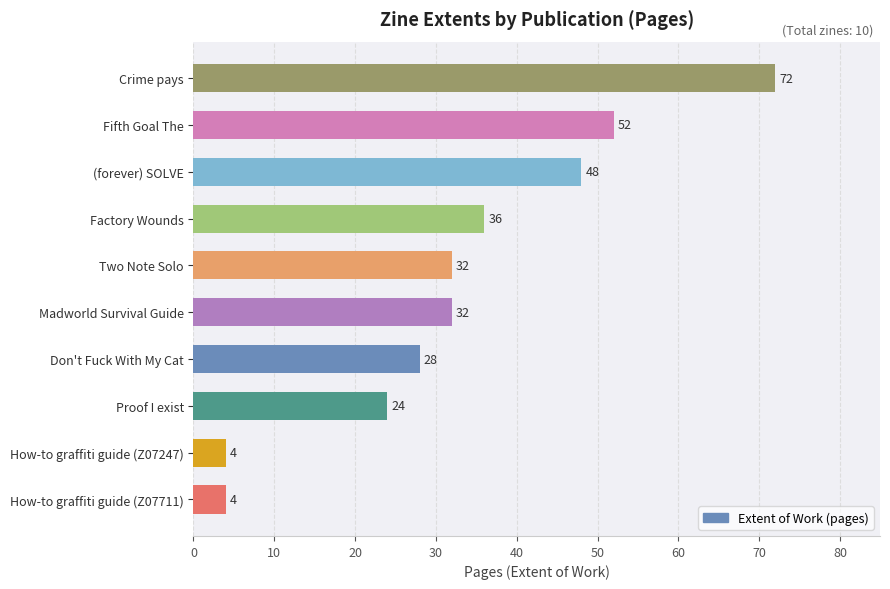

How many bars are there in total?

10